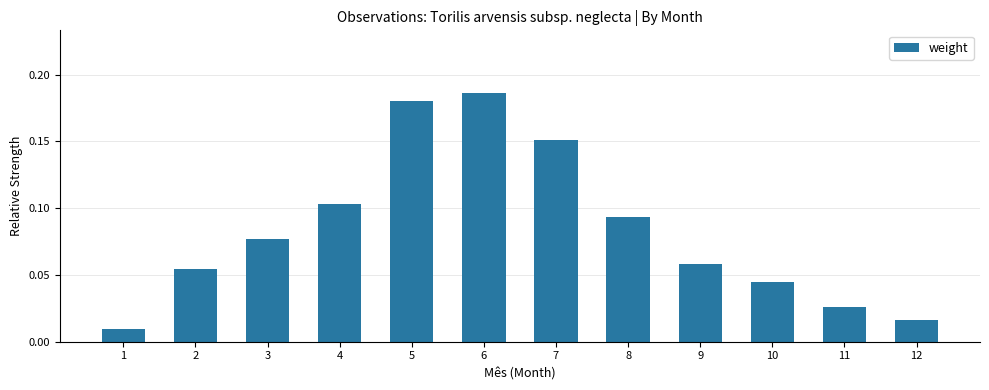

At which category does the chart reach its minimum across all series?

1